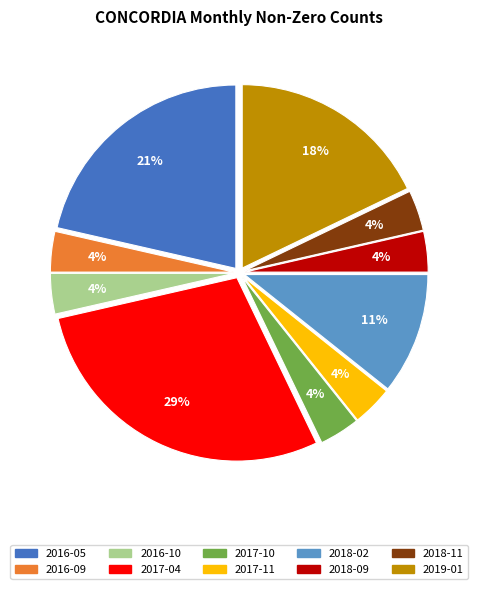

The 2016-05 slice represents 21% of the pie. True or false?

True